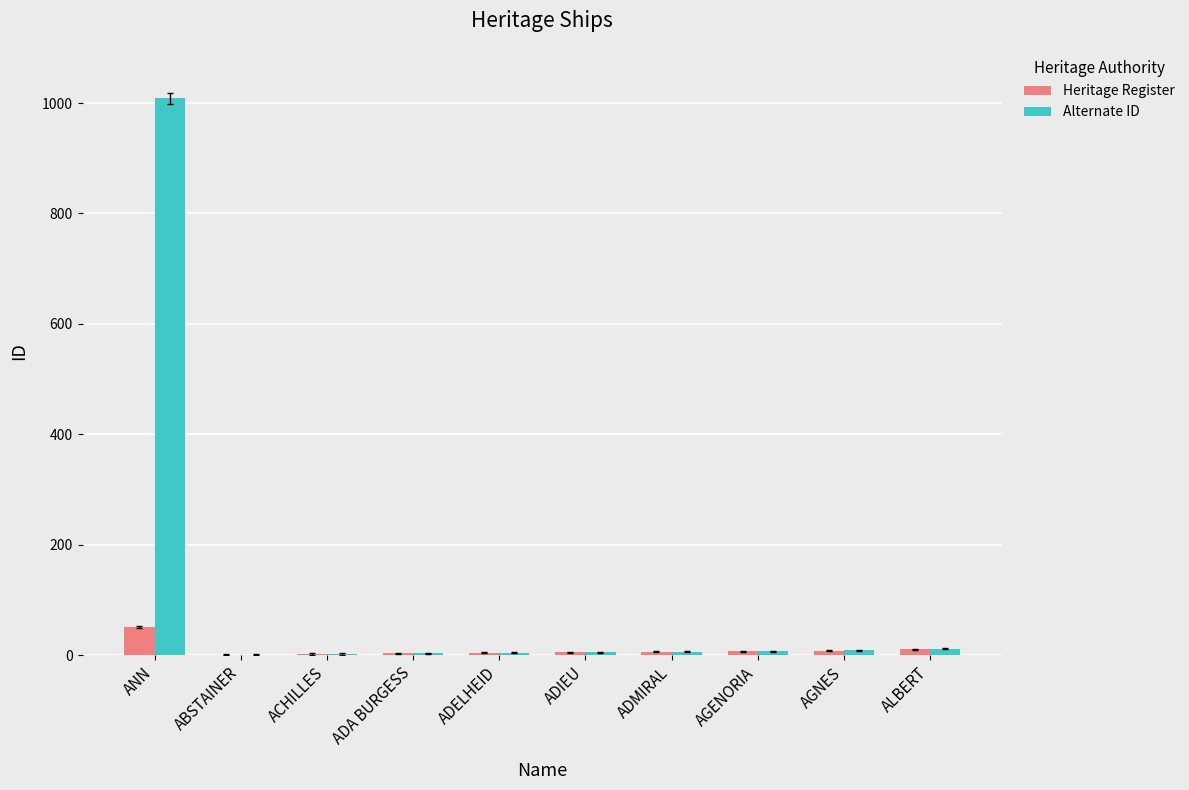

Is it true that Heritage Register equals 51 at ANN?

True